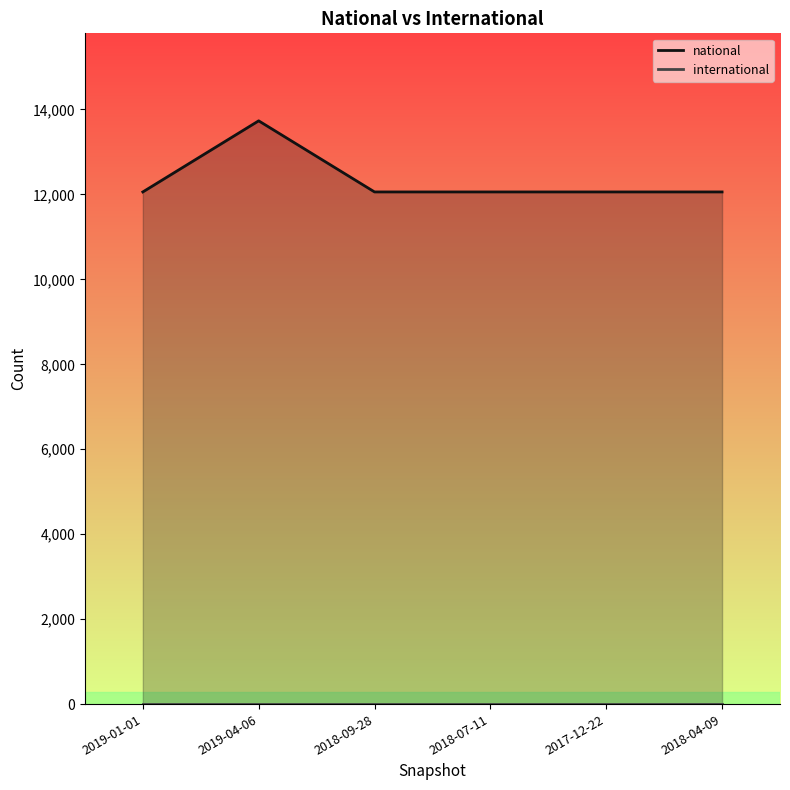

At which label is the value closest to 12896?

2019-01-01